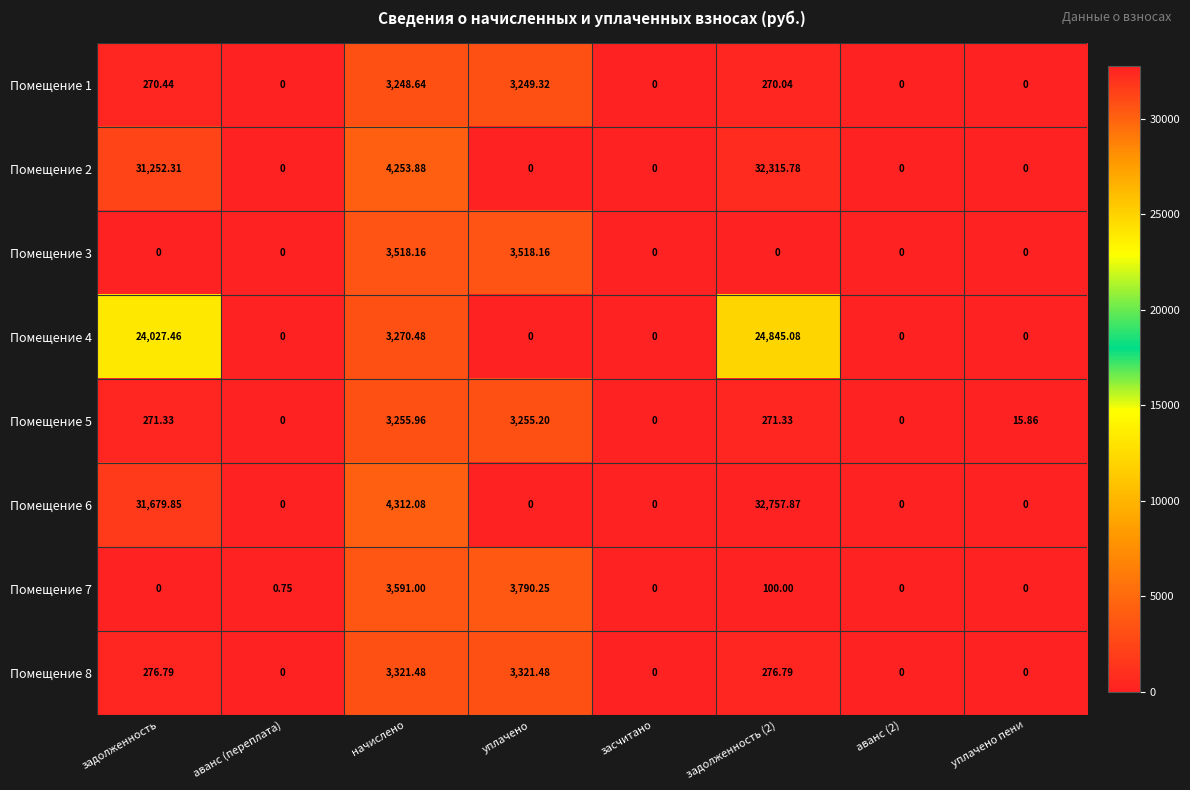

Is the value of Помещение 7 at уплачено greater than the value of Помещение 3 at задолженность (2)?

Yes